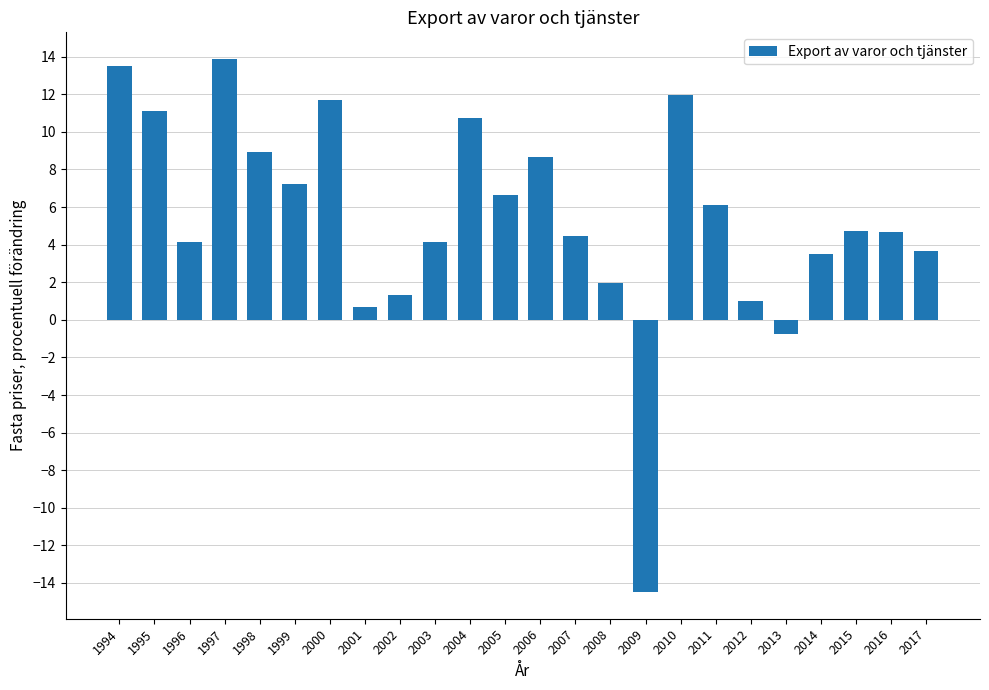

Which has a higher value, 1995 or 2017?

1995